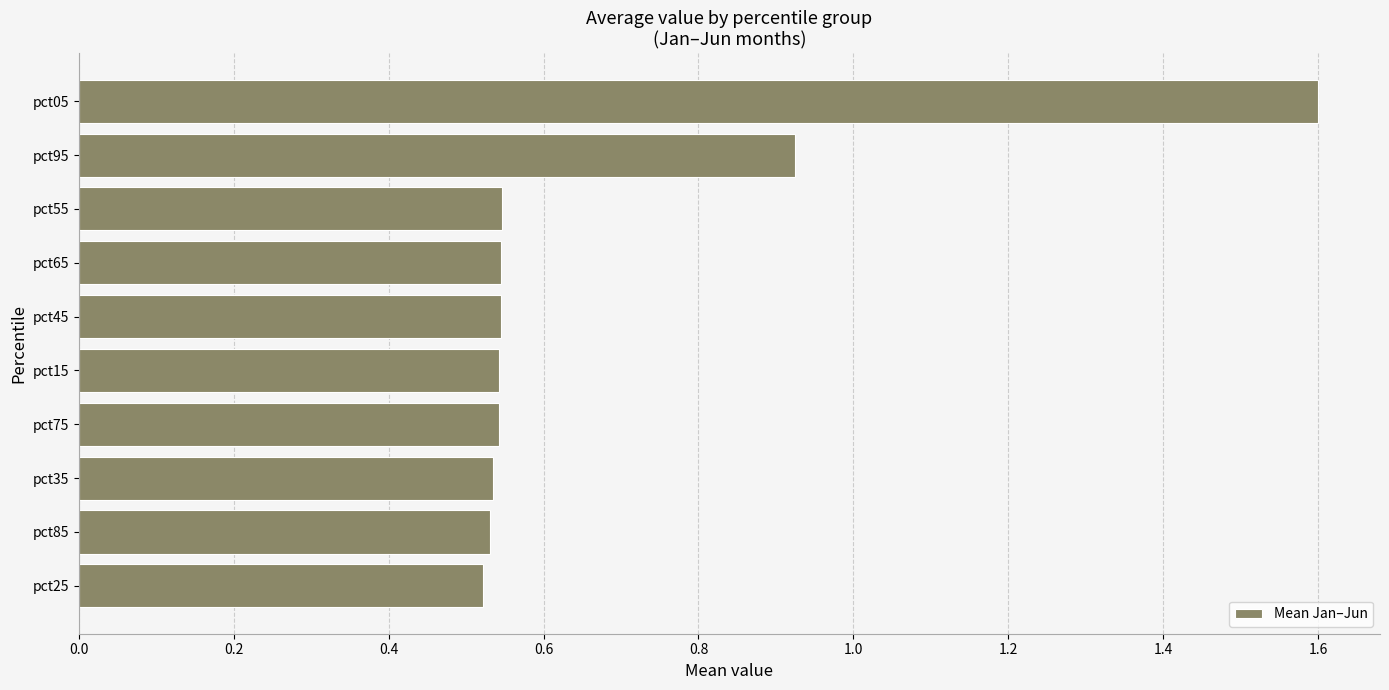

How many data points does each series have?

10